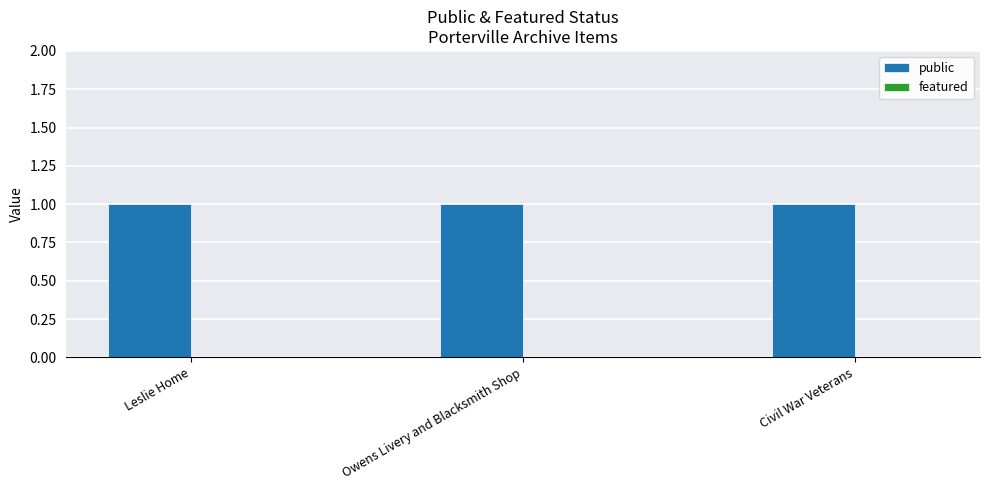

List the series in order of their peak value, highest first.

public, featured